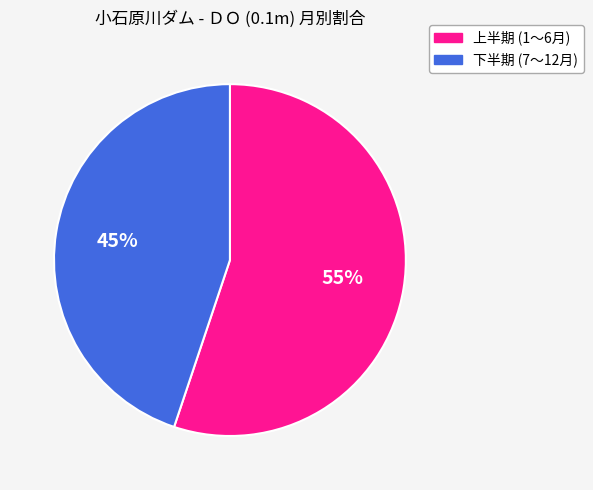

To the nearest percent, what is the average slice percentage?

50%